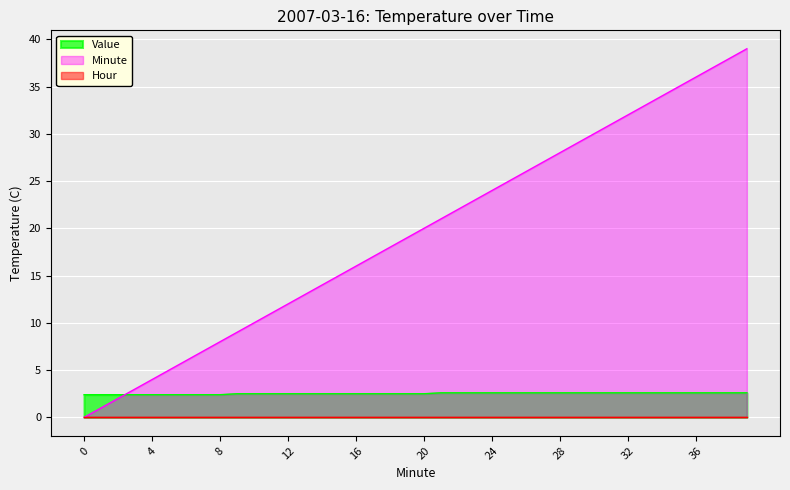

What is the maximum value shown in the chart?

39.0